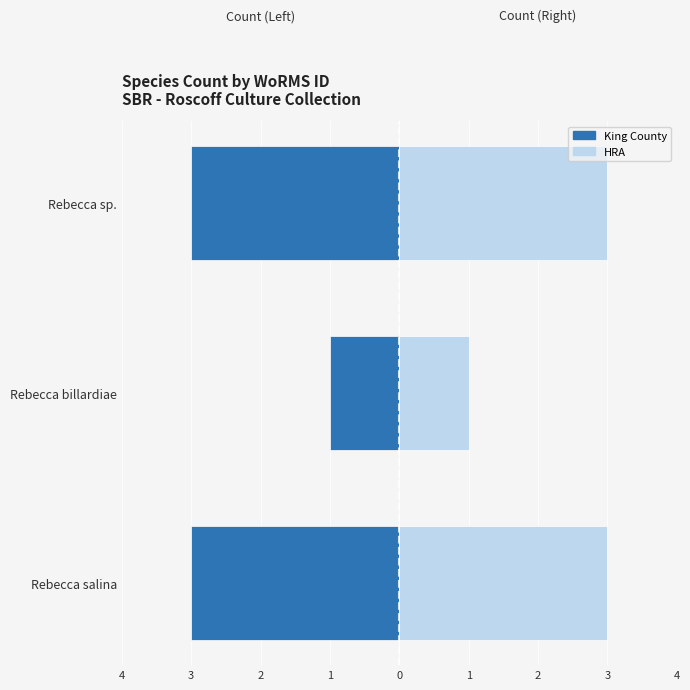

Which series has the widest spread of values?

King County